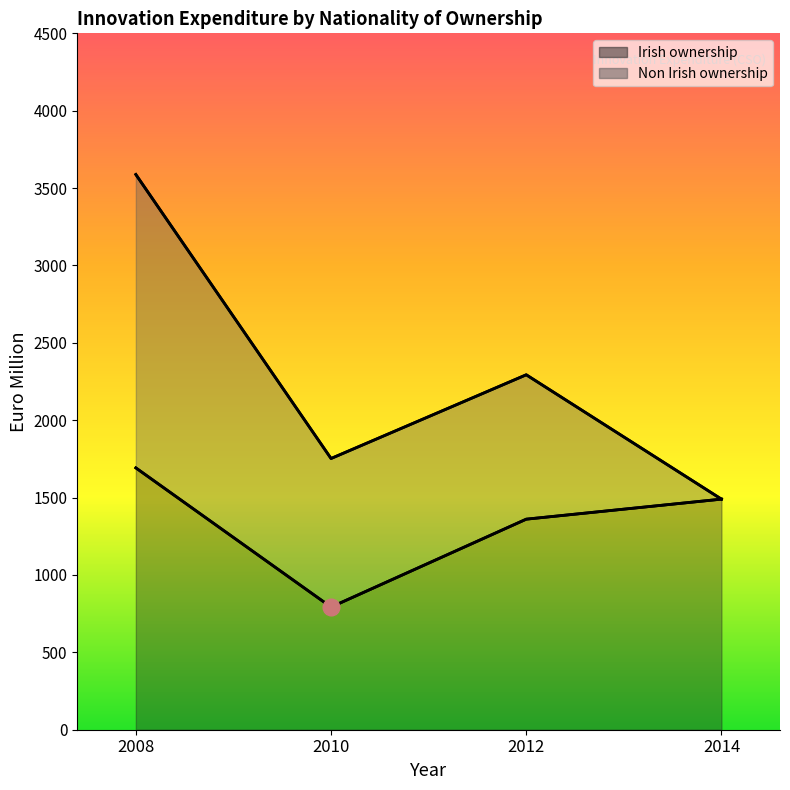

In Non Irish ownership, how many points are higher than both neighbors (excluding endpoints)?

1